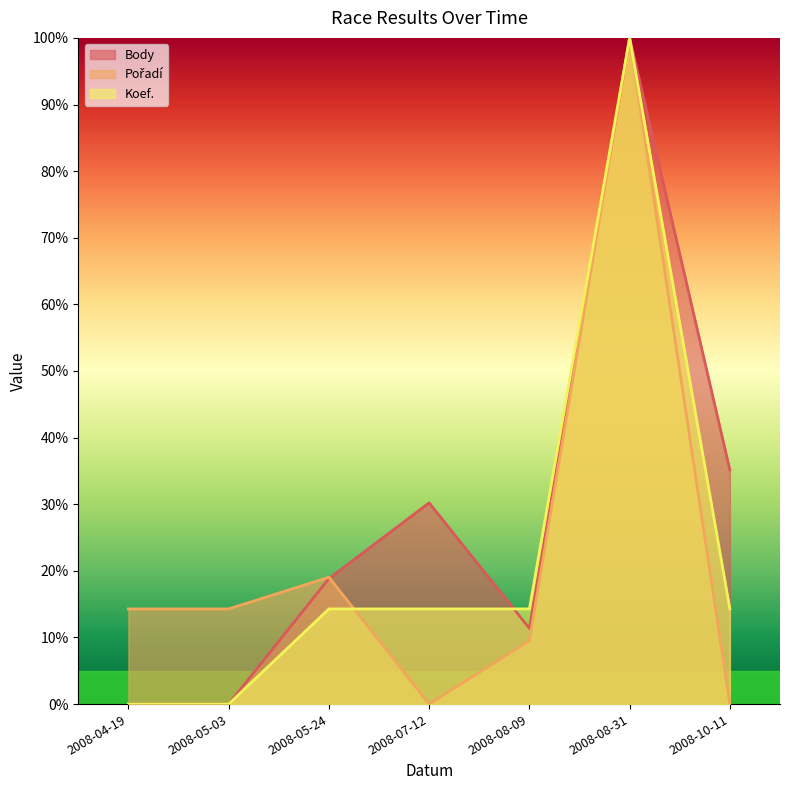

Is it true that Pořadí equals 25.6 at 2008-04-19?

False